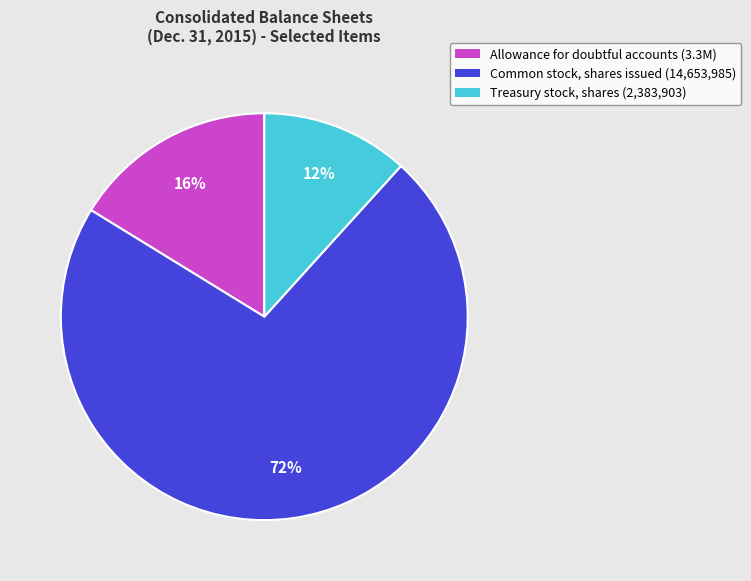

To the nearest percent, what portion does Common stock, shares issued represent?

72%